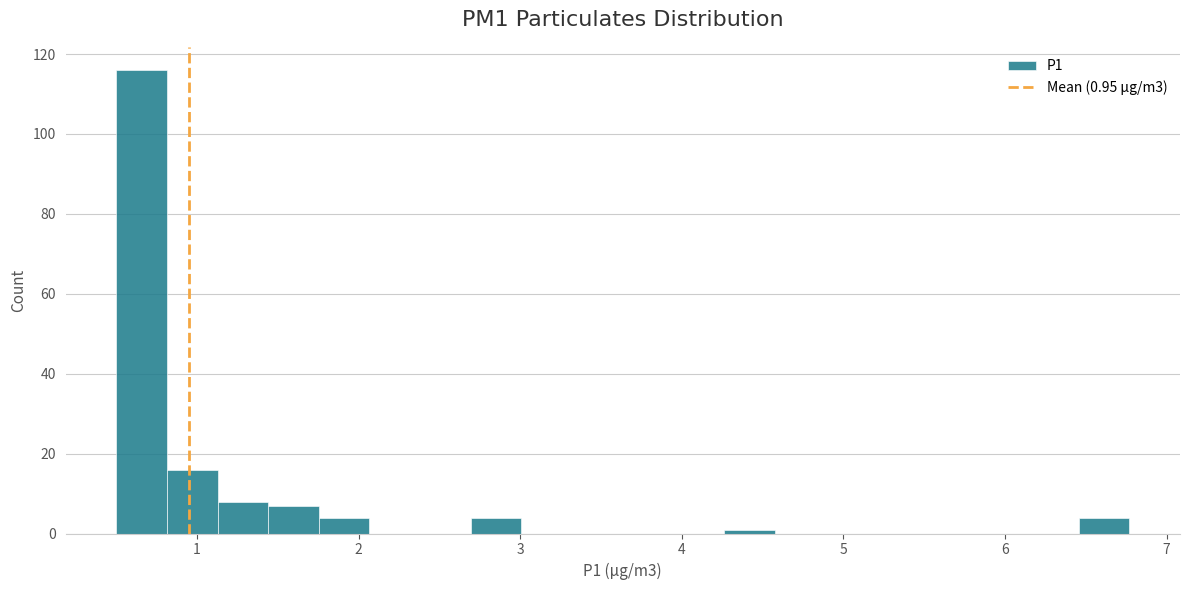

Read against the x-axis, roughly where is the centre of the tallest bar?

0.7